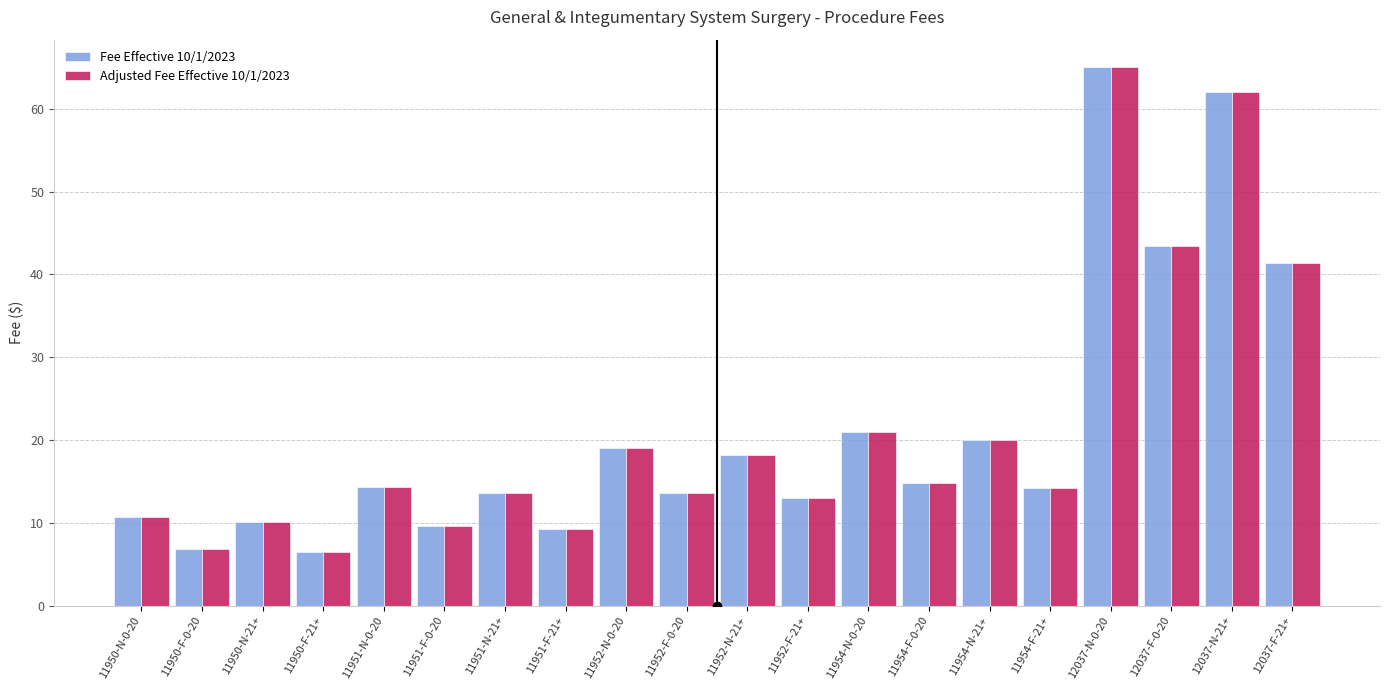

The Fee Effective 10/1/2023 series shows 22.2 at 12037-F-0-20. True or false?

False